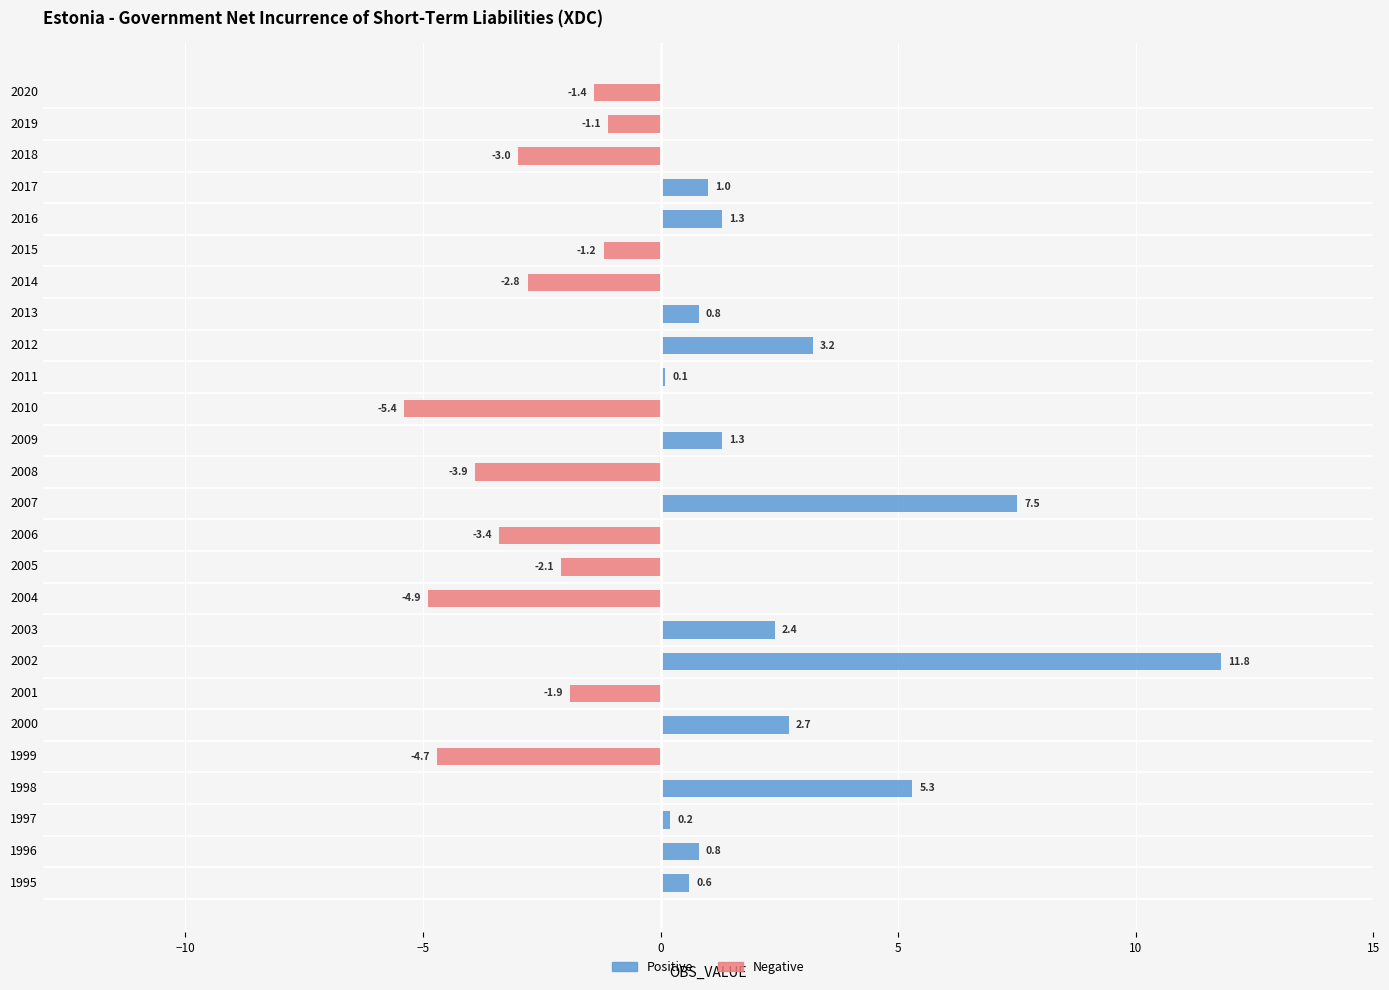

Between 9 and 19, which series saw the biggest shift?

Negative